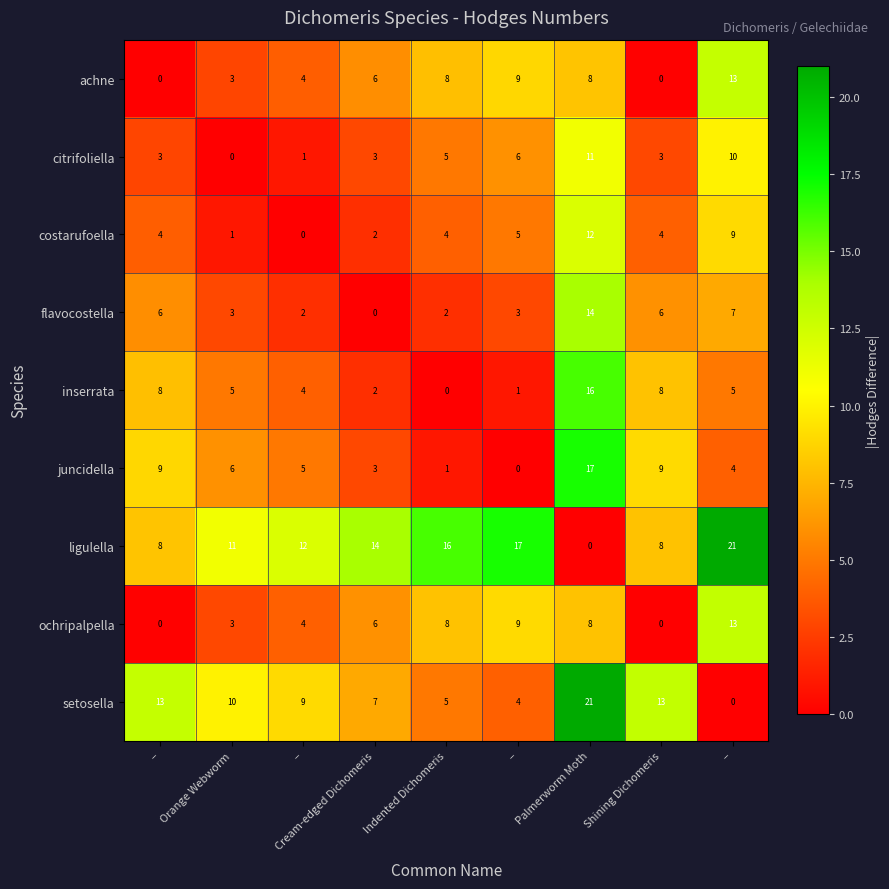

Count the number of categories in the chart.

9